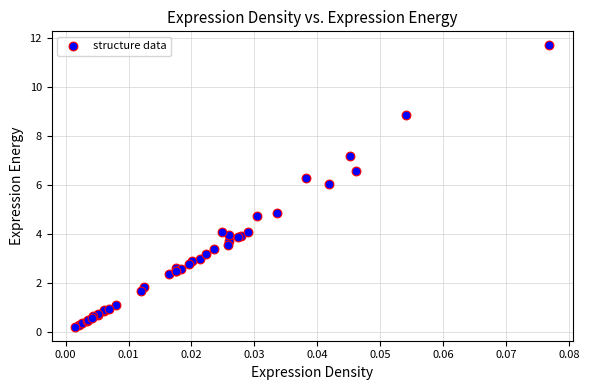

What Y value in the scatter plot is closest to 5?

4.9